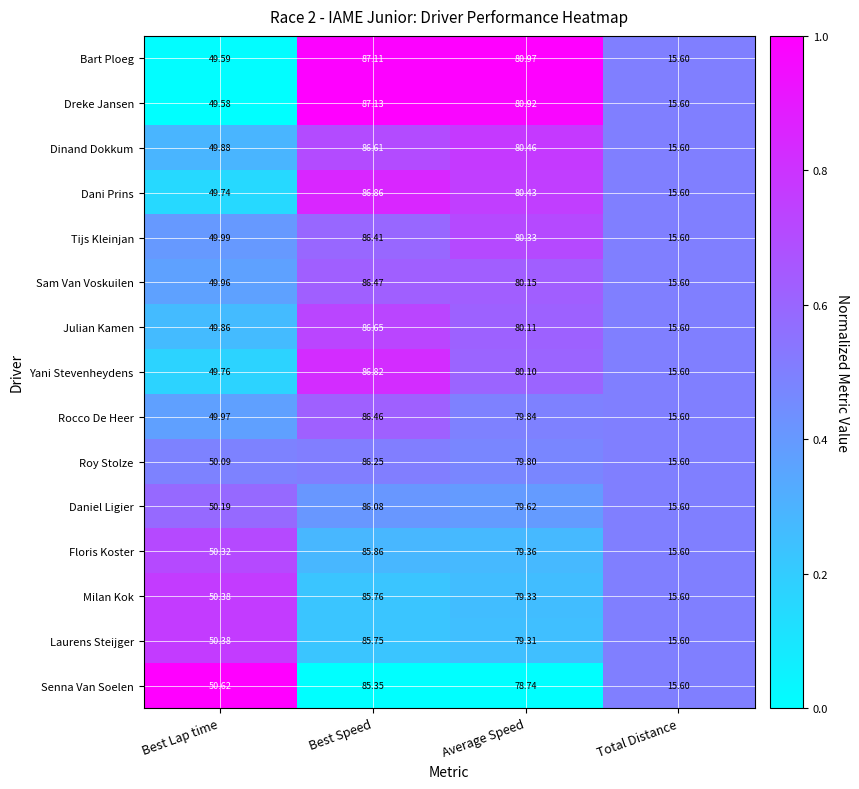

Is the value of Dreke Jansen at Total Distance greater than the value of Yani Stevenheydens at Average Speed?

No